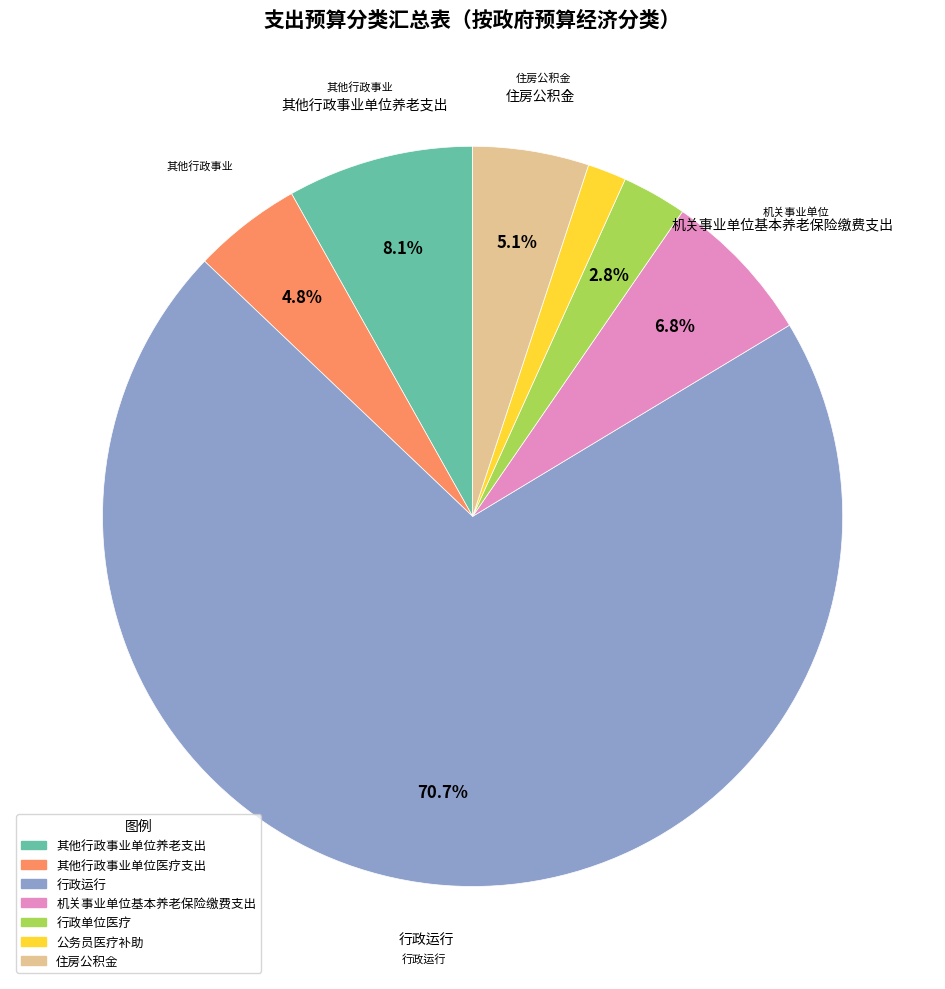

What portion of the pie excludes 行政单位医疗?

97.2%